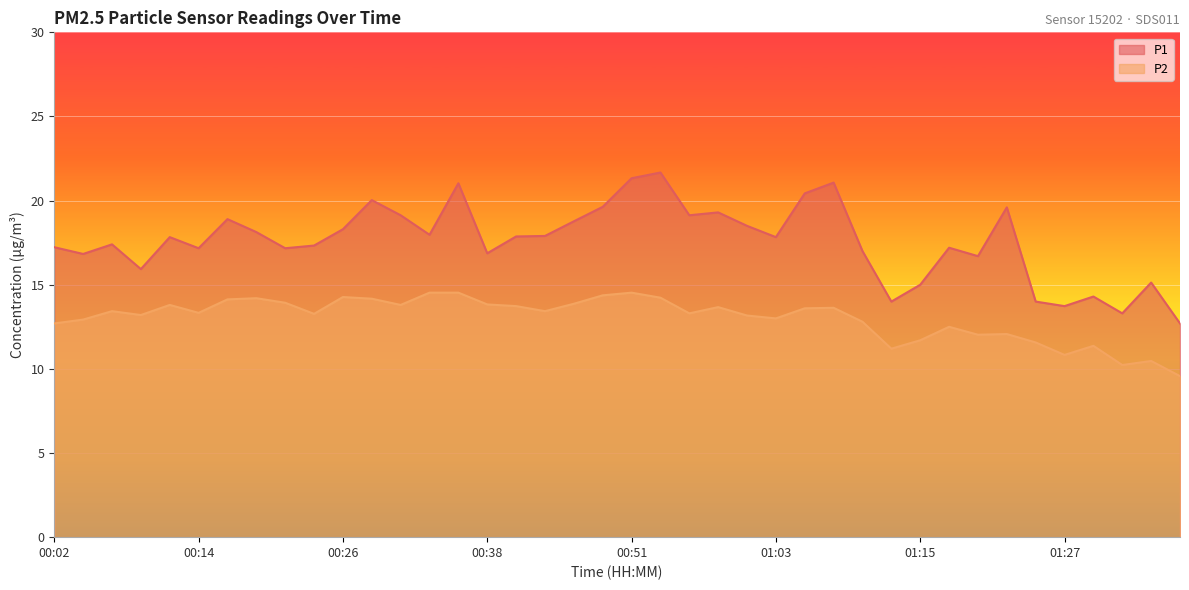

What are all the series names shown in the legend?

P1, P2